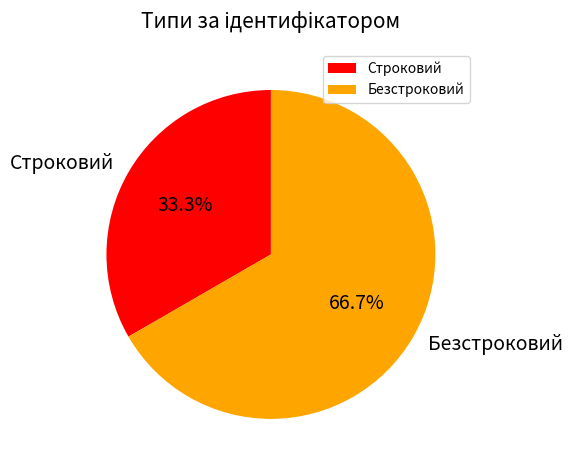

To the nearest percent, what portion does Безстроковий represent?

67%